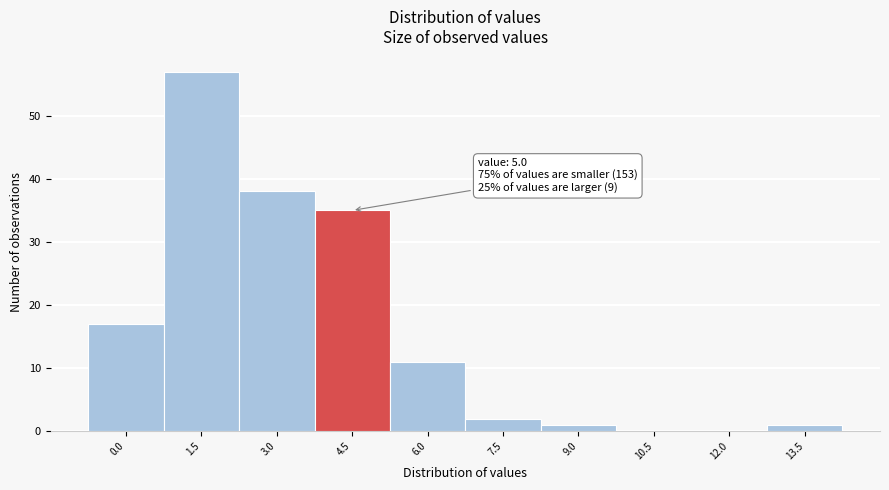

Reading left to right, transcribe all the data shown in this chart.

0.0=17	1.5=57	3.0=38	4.5=35	6.0=11	7.5=2	9.0=1	10.5=0	12.0=0	13.5=1